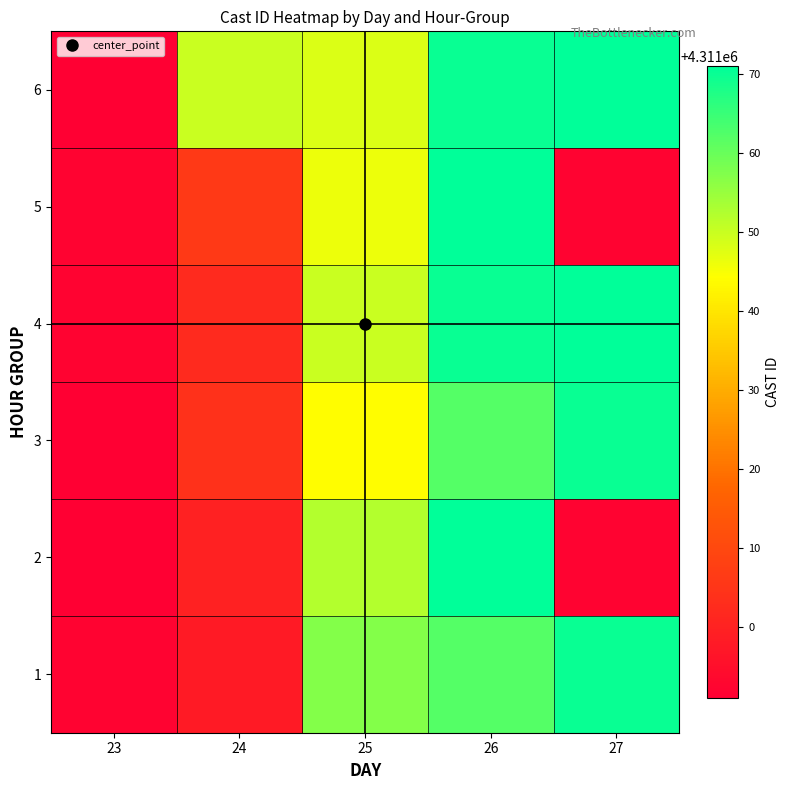

What is the smallest value displayed?

4310991